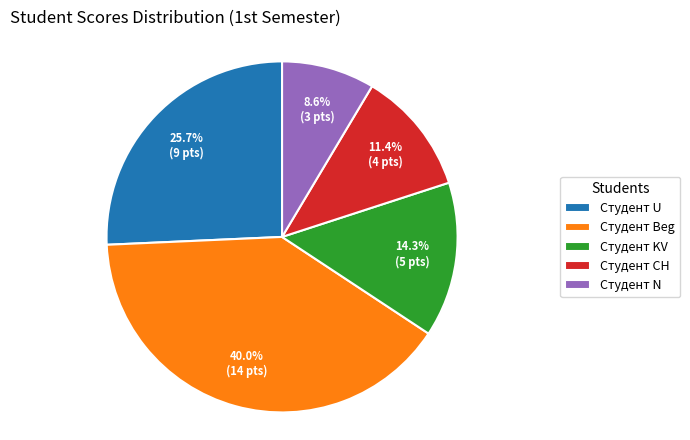

To the nearest percent, what is the difference between the largest and smallest slice percentages?

31%